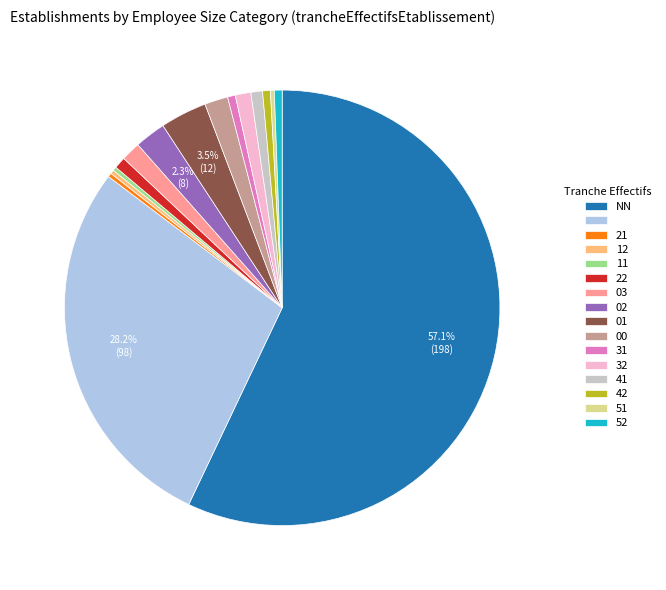

Is there any slice that represents more than half of the pie?

Yes